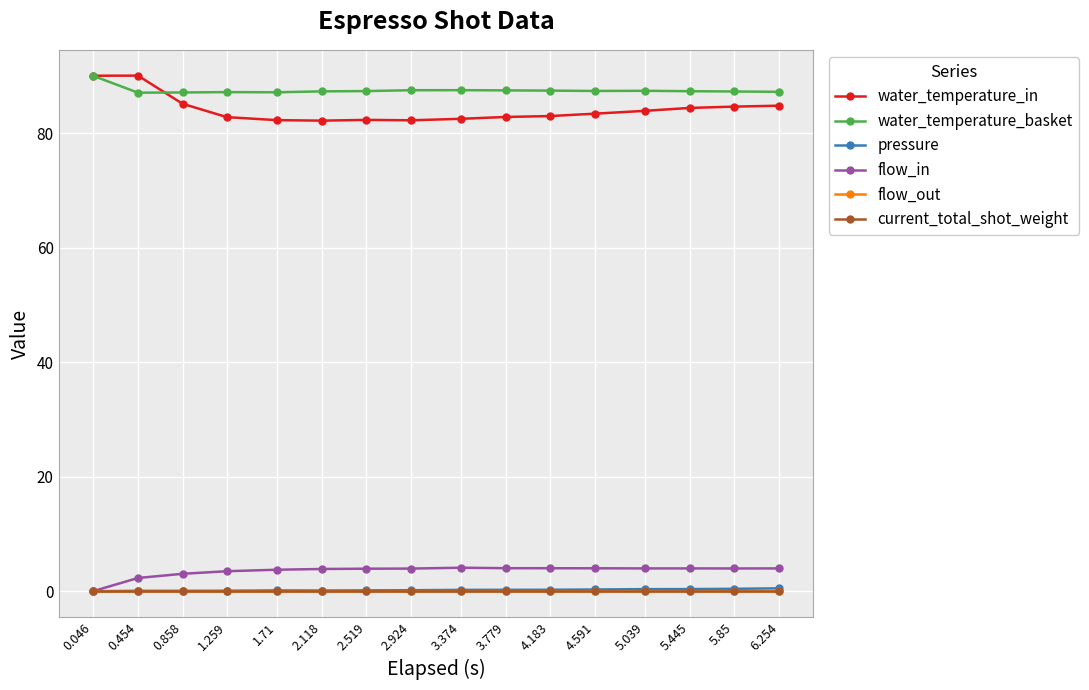

What is the total value across all series at 3.374?

174.3